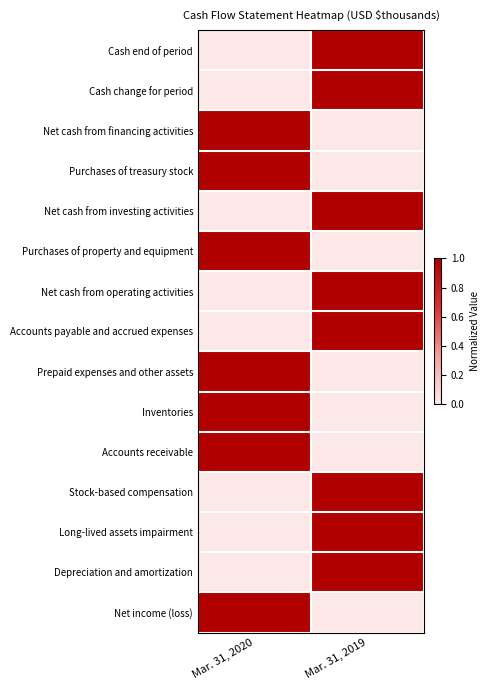

Which series changed the most between Mar. 31, 2020 and Mar. 31, 2019?

Cash change for period